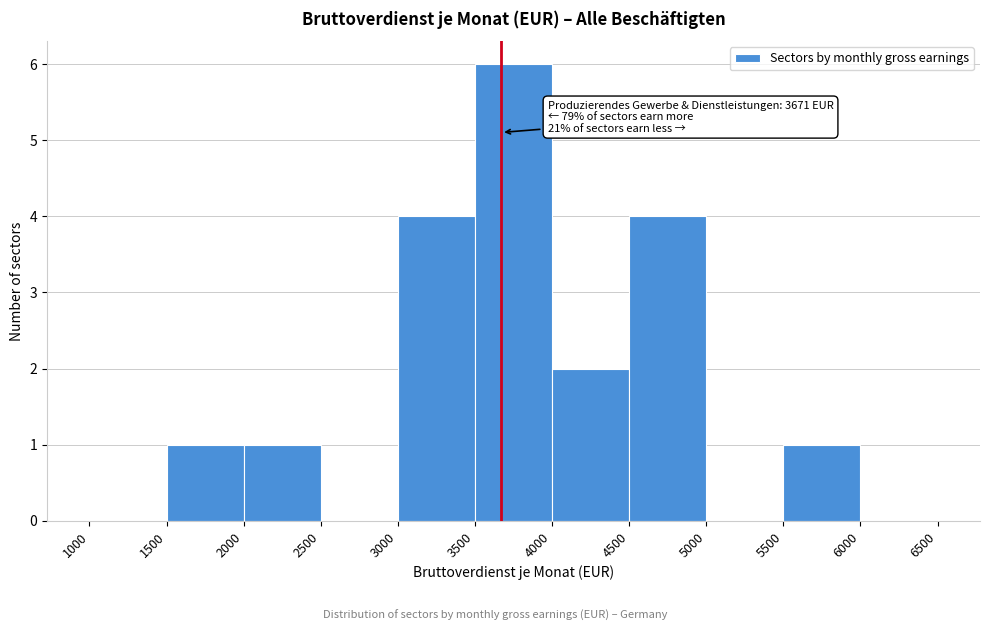

Over which range of the x-axis is the bar tallest?

3500 to 4000